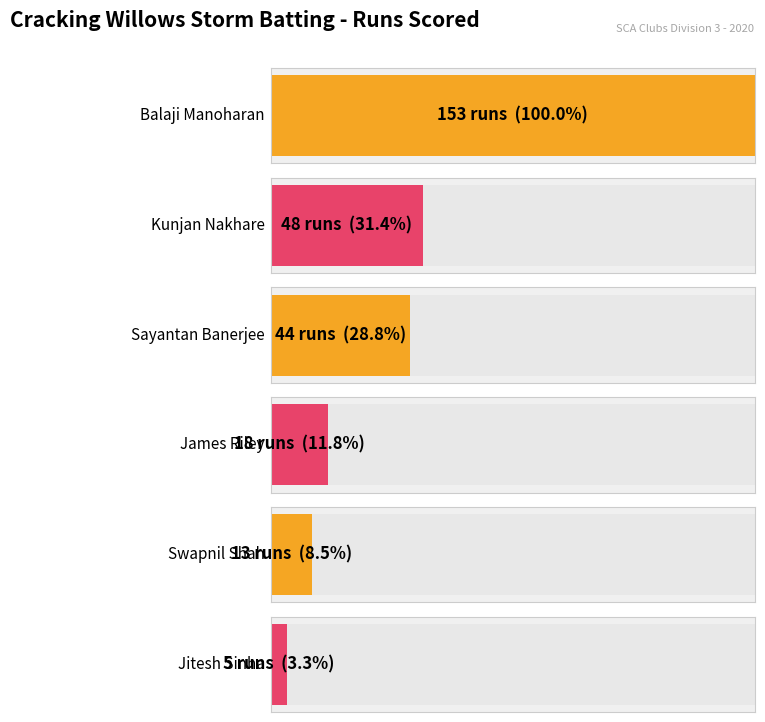

At which label does the data first exceed 5?

Balaji Manoharan